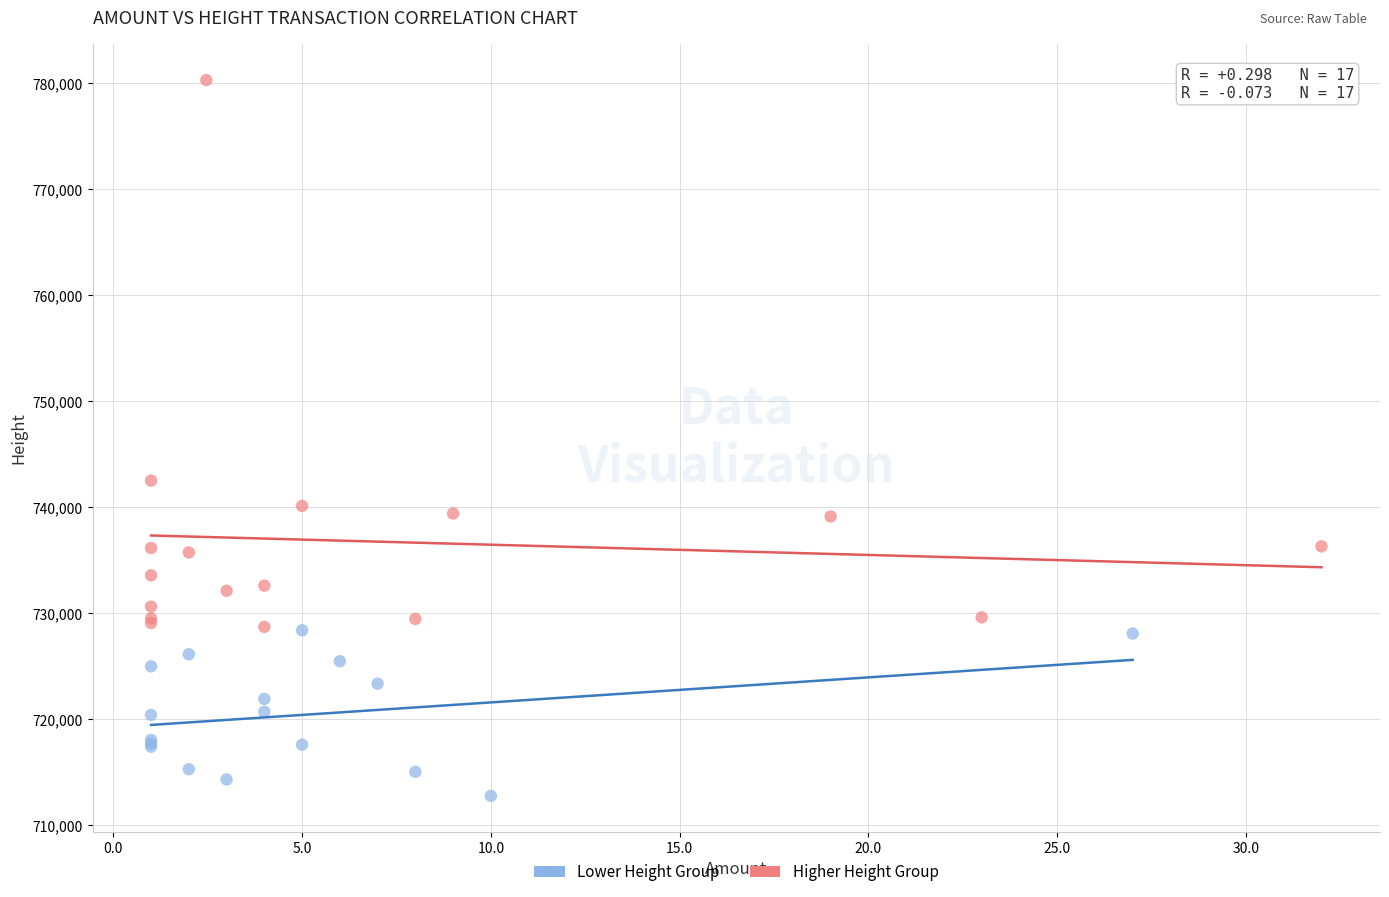

Which series has the largest Y range (max minus min)?

Higher Height Group